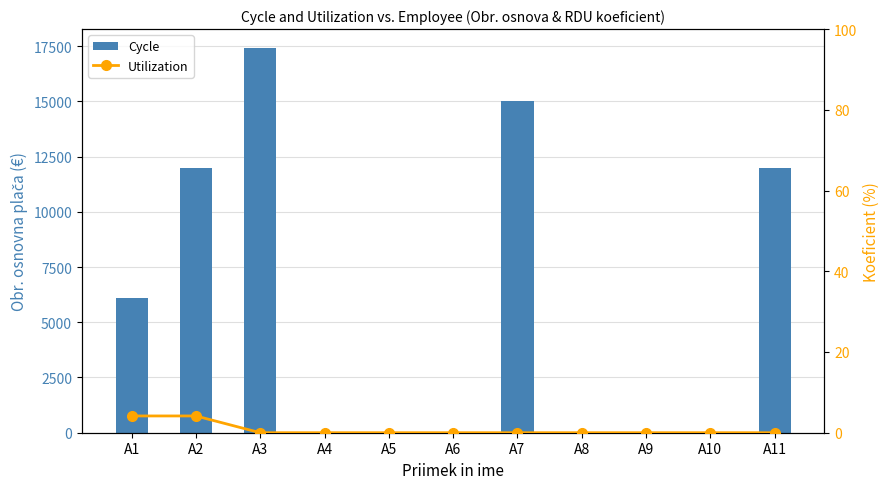

The value of Utilization at A1 is 6.0. True or false?

False